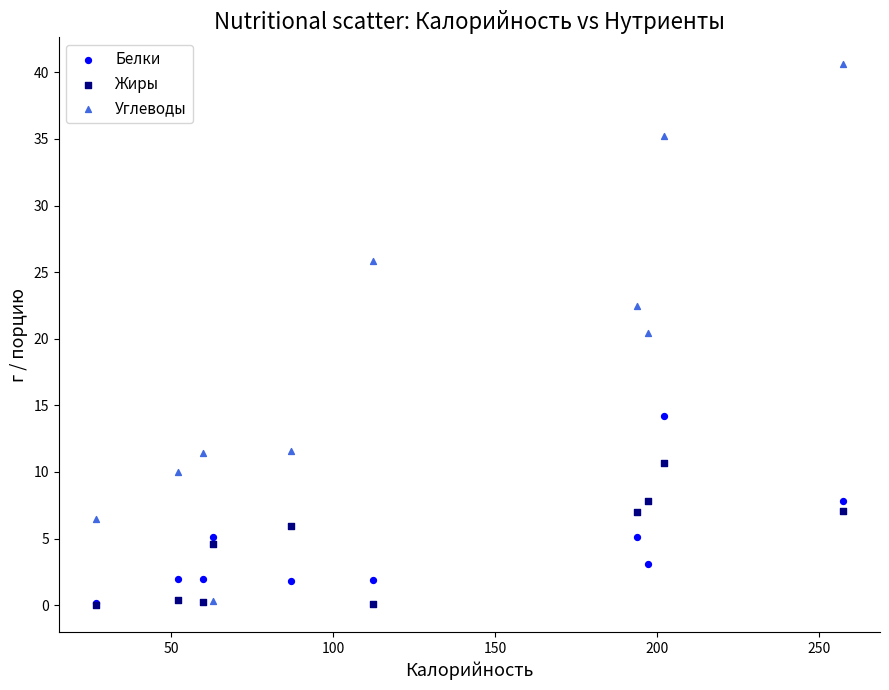

What are all the series names shown in the legend?

Белки, Жиры, Углеводы